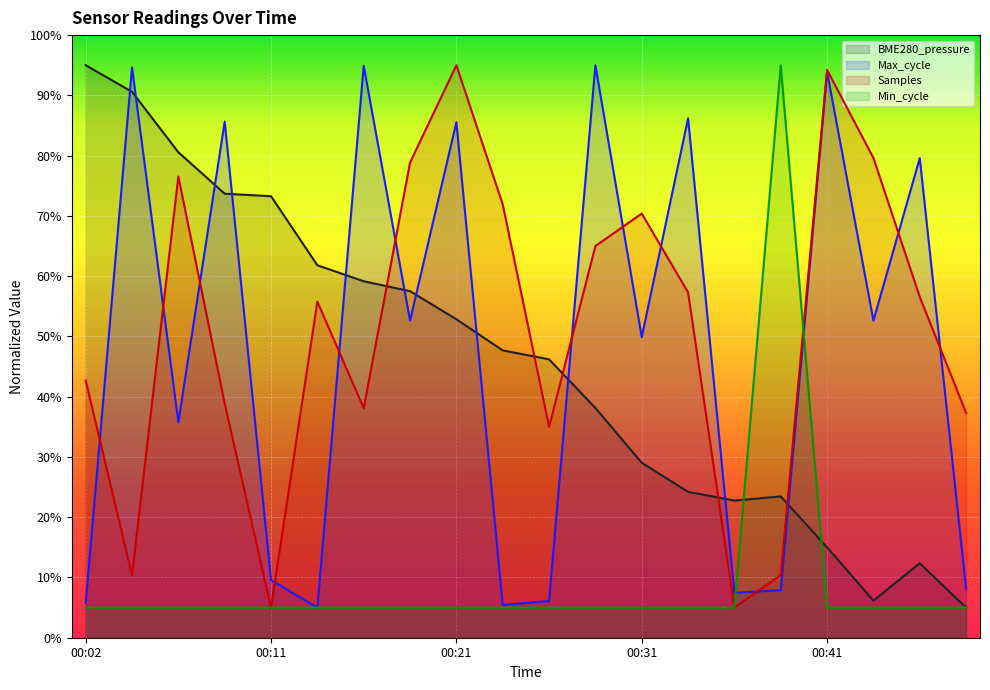

In Max_cycle, how many points are lower than both neighbors (excluding endpoints)?

7